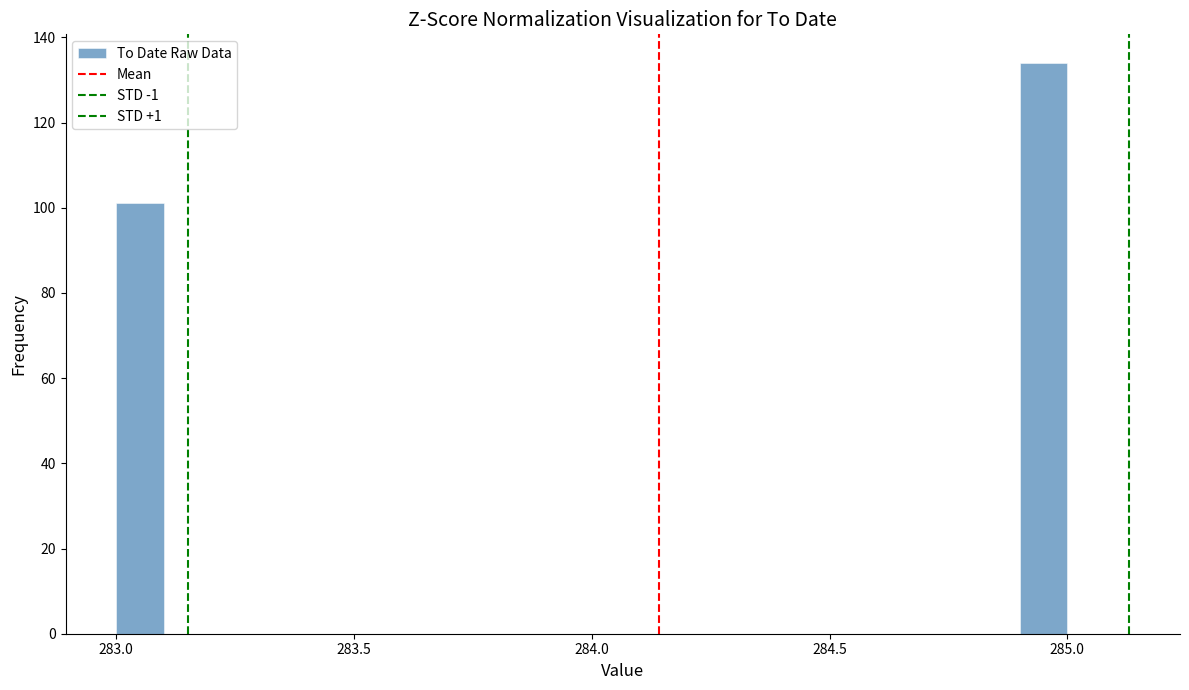

Around what value on the x-axis is the tallest bar? Give the approximate position of its centre, as read against the axis.

284.95